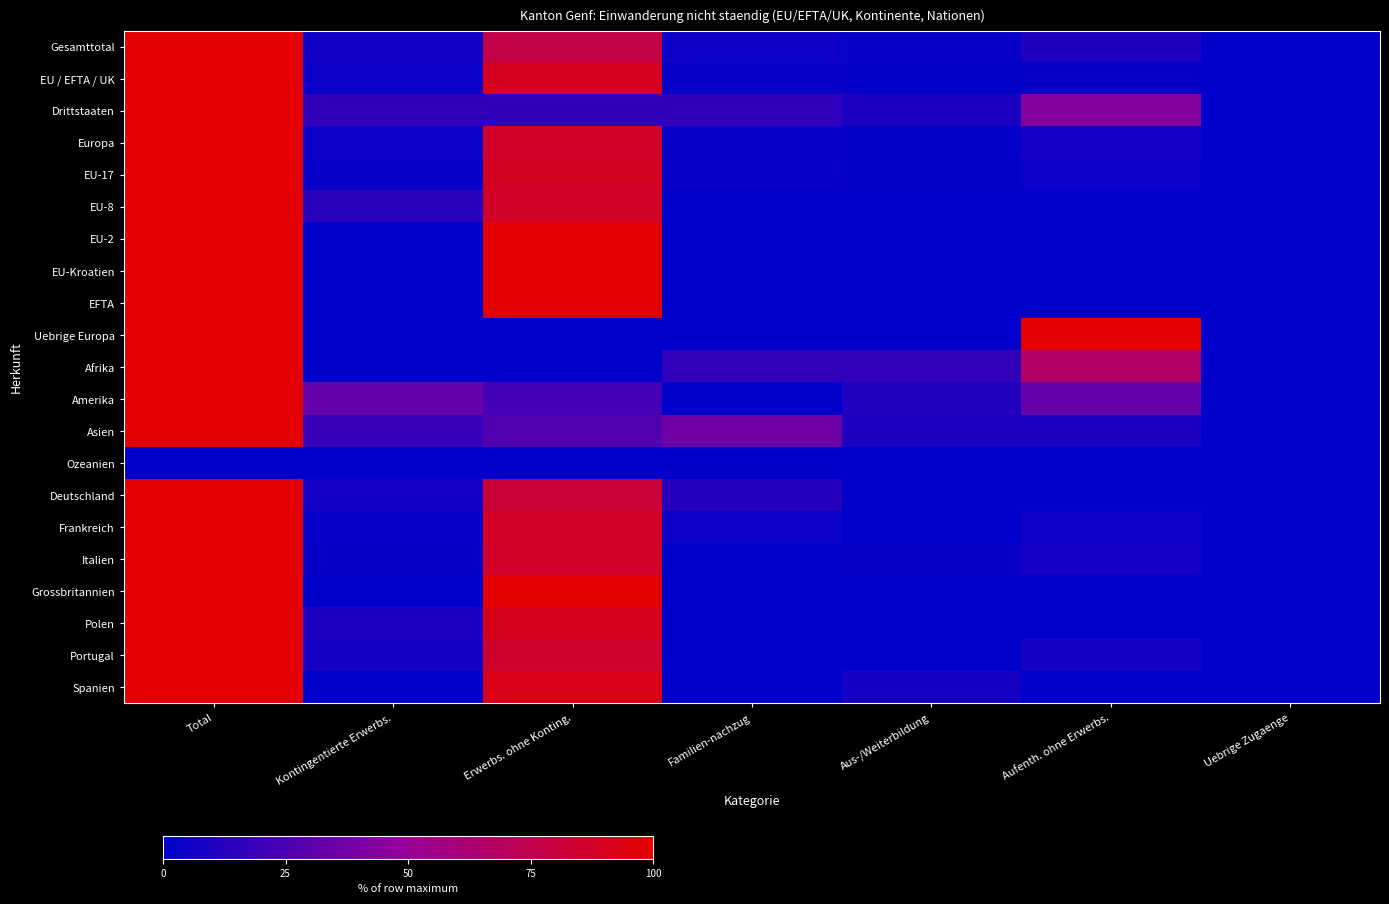

Count the number of data series in this chart.

21